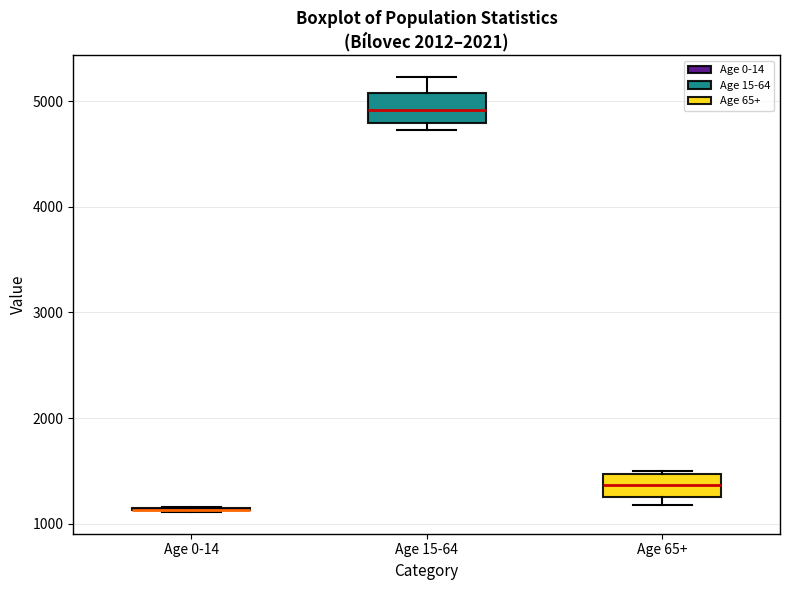

Reading left to right, transcribe this box plot: for each box, give where its median line is, the range the box spans, and where its two whiskers end, as read against the y-axis. The values are not printed on the chart, so give them approximately, as read against the axis.

Age 0-14: box collapsed to a line at 1100, whiskers 1100 to 1200
Age 15-64: median 4900, box 4800 to 5100, whiskers 4700 to 5200
Age 65+: median 1400, box 1300 to 1500, whiskers 1200 to 1500